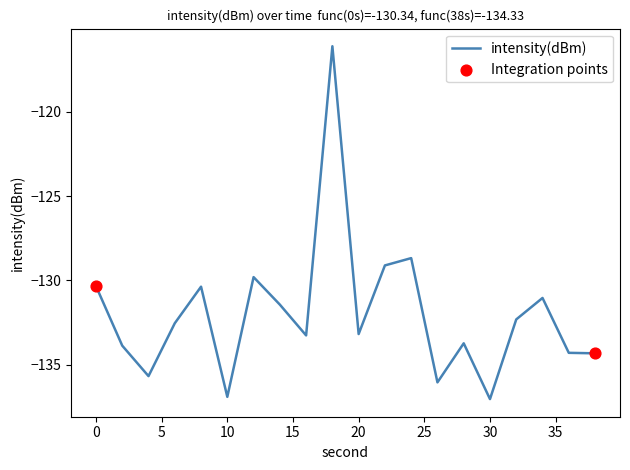

What is the maximum value shown in the chart?

-116.1